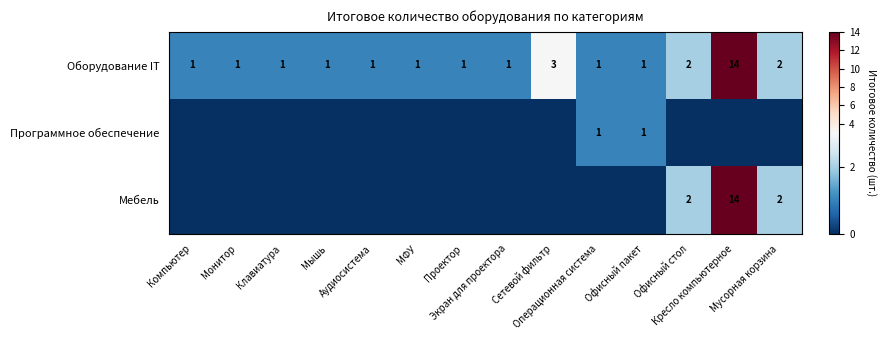

True or false: Оборудование IT has a value of 1 at Офисный стол.

False